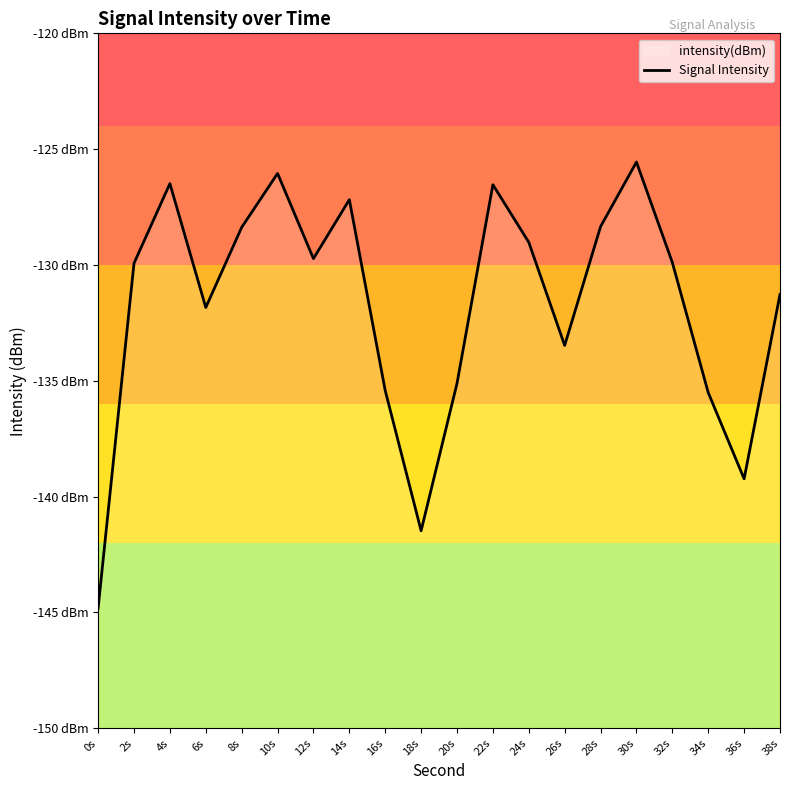

At which label does the data first exceed -129?

4s